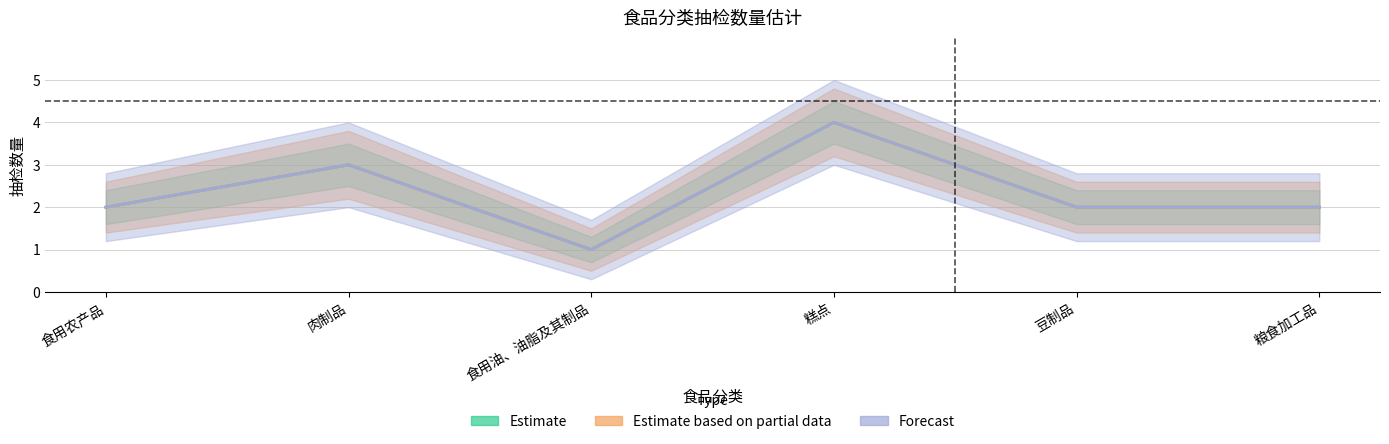

Reading right to left, list all the values displayed in this chart.

Estimate: 2	2	4	1	3	2
Estimate based on partial data: 2	2	4	1	3	2
Forecast: 2	2	4	1	3	2